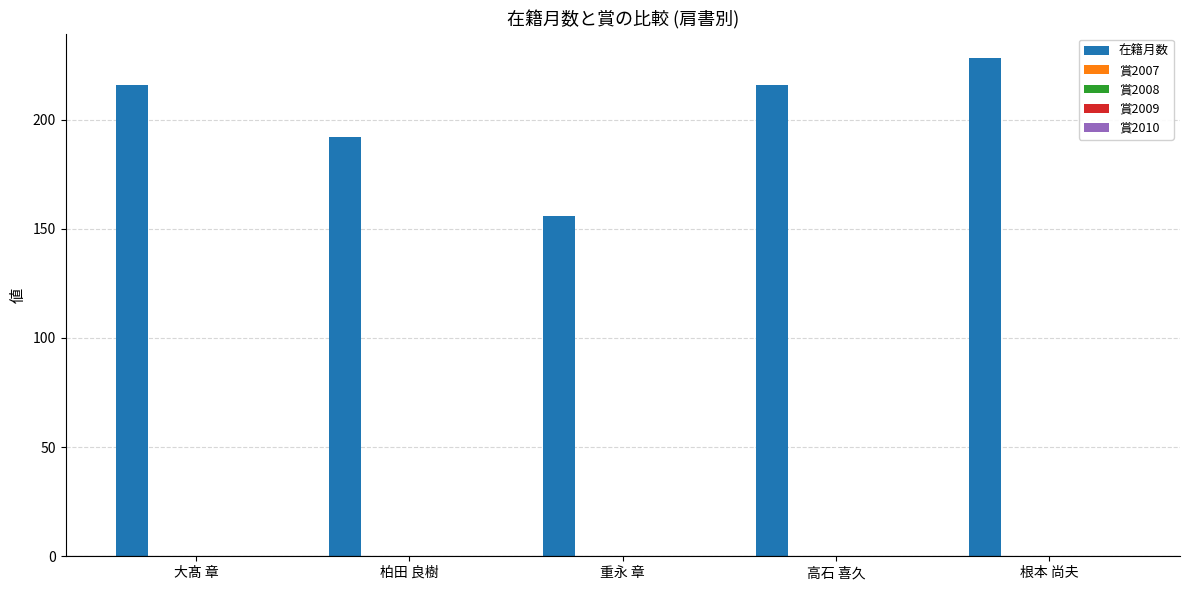

What is the difference between the maximum and minimum values?

72